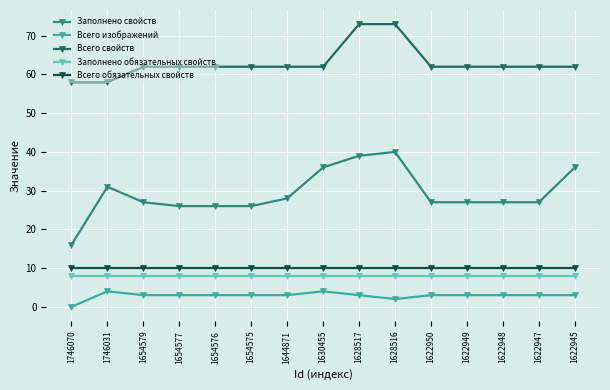

Reading left to right, transcribe all the data shown in this chart.

Заполнено свойств: 16	31	27	26	26	26	28	36	39	40	27	27	27	27	36
Всего изображений: 0	4	3	3	3	3	3	4	3	2	3	3	3	3	3
Всего свойств: 58	58	62	62	62	62	62	62	73	73	62	62	62	62	62
Заполнено обязательных свойств: 8	8	8	8	8	8	8	8	8	8	8	8	8	8	8
Всего обязательных свойств: 10	10	10	10	10	10	10	10	10	10	10	10	10	10	10